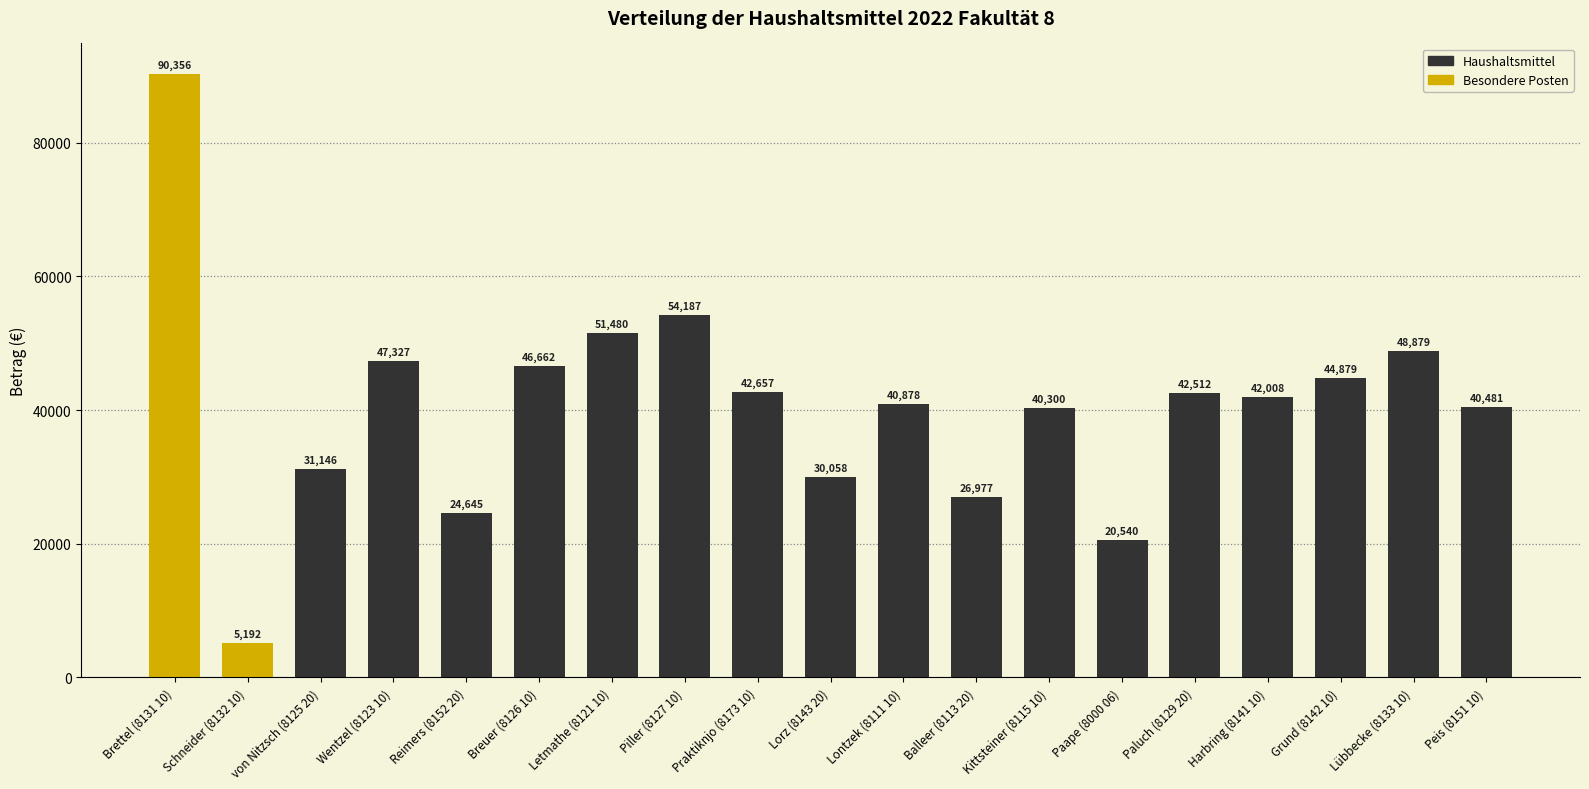

At which category does the chart reach its minimum across all series?

Schneider (8132 10)